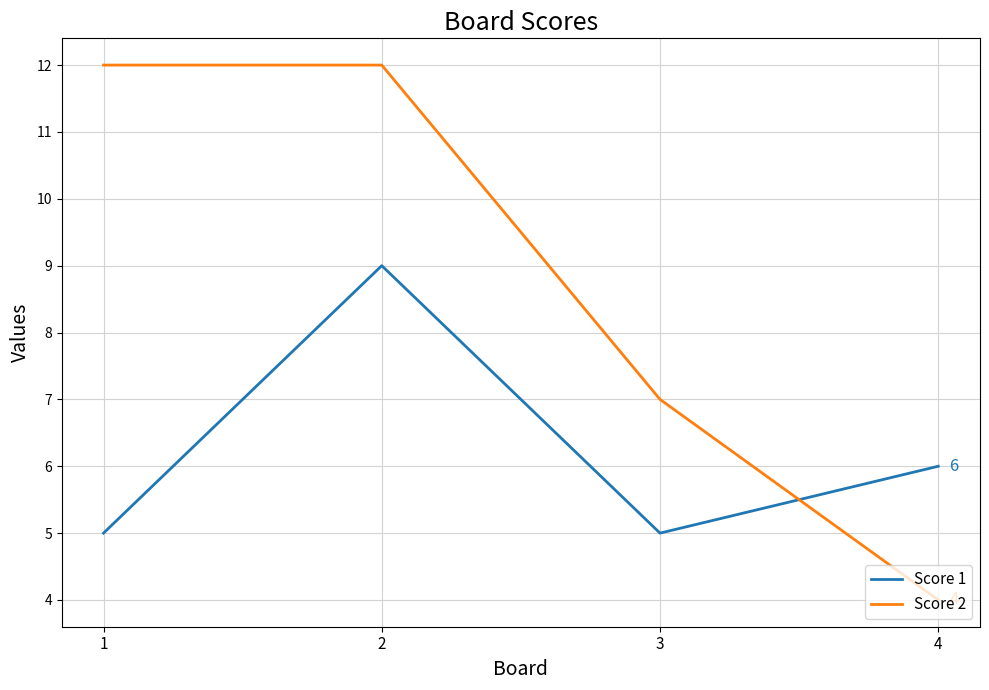

Count the number of data series in this chart.

2